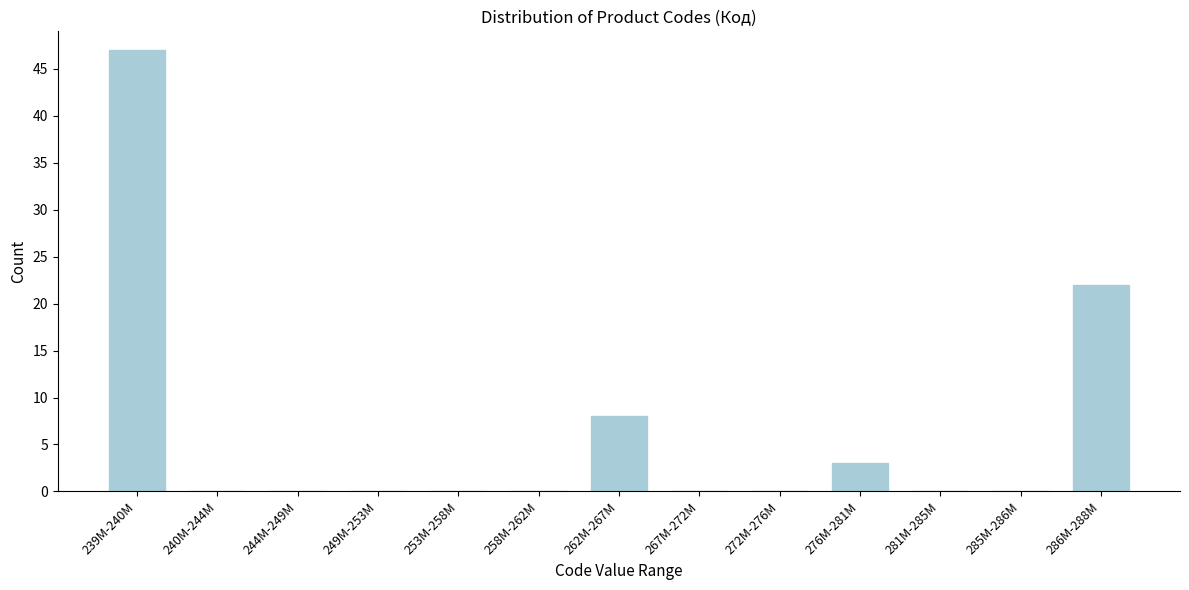

Reading left to right, list all the values displayed in this chart.

239M-240M=47	240M-244M=0	244M-249M=0	249M-253M=0	253M-258M=0	258M-262M=0	262M-267M=8	267M-272M=0	272M-276M=0	276M-281M=3	281M-285M=0	285M-286M=0	286M-288M=22